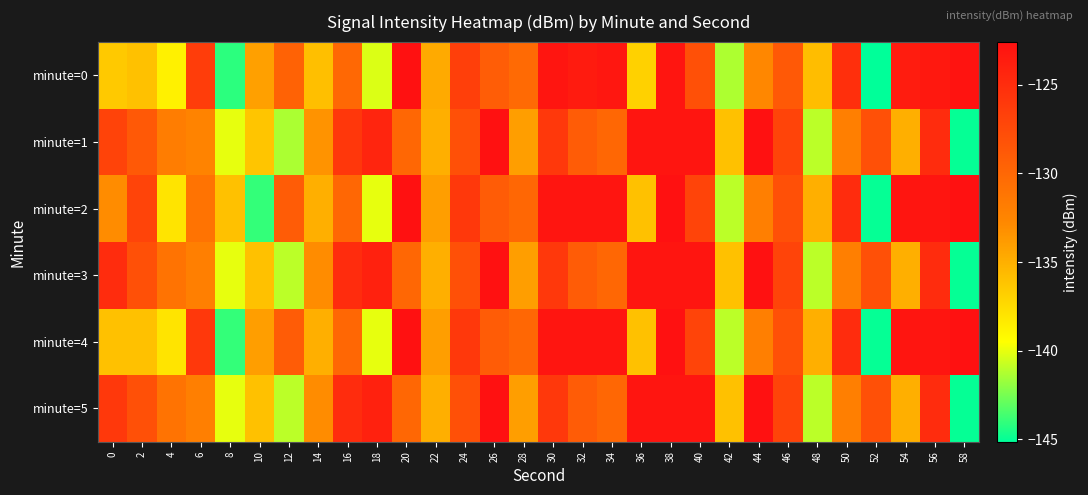

Which series has the largest total across all categories?

minute=3